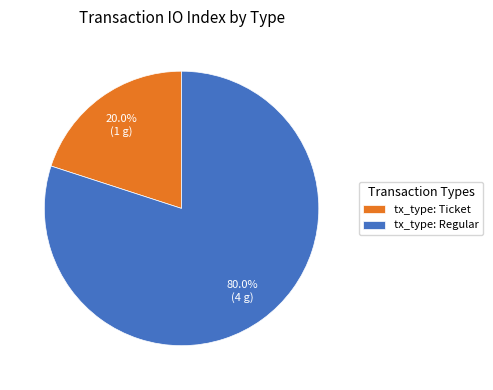

To the nearest percent, what is the difference between the largest and smallest slice percentages?

60%